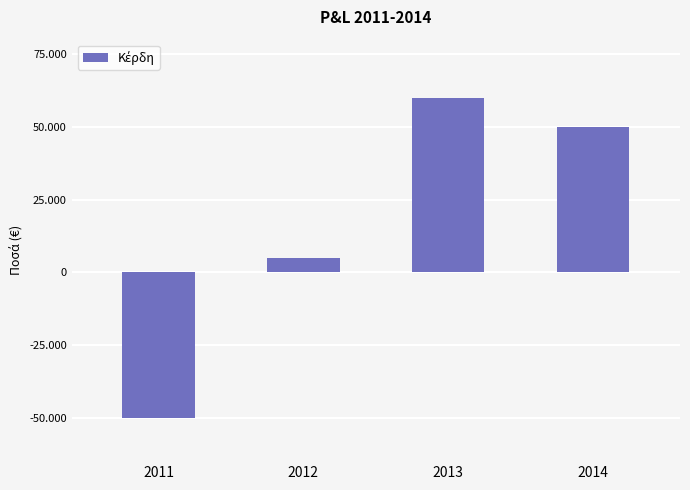

At which label does the data first exceed 50000?

2013